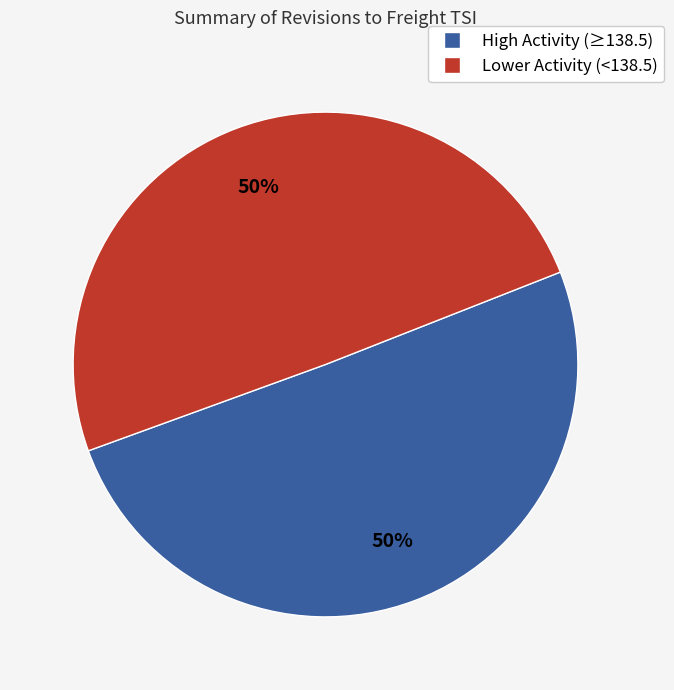

To the nearest percent, what is the average slice percentage?

50%